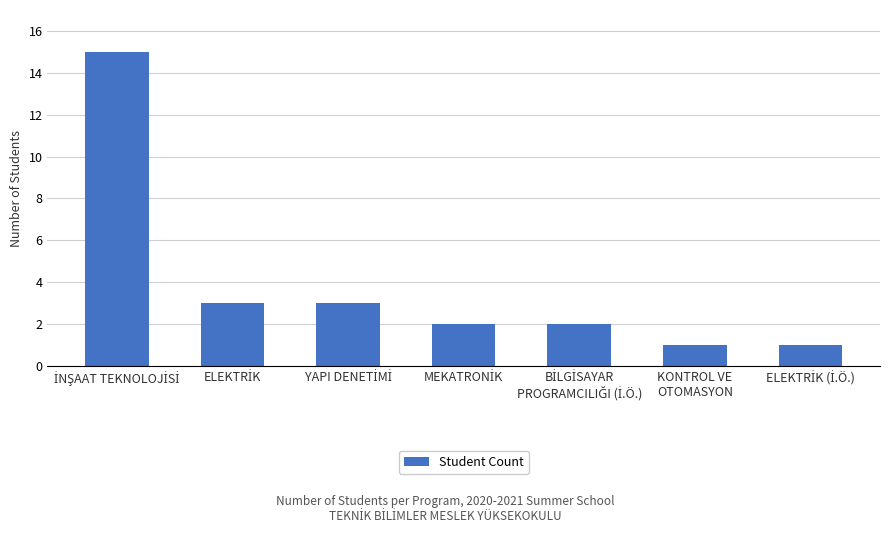

What is the value of the 5th bar from the left?

2